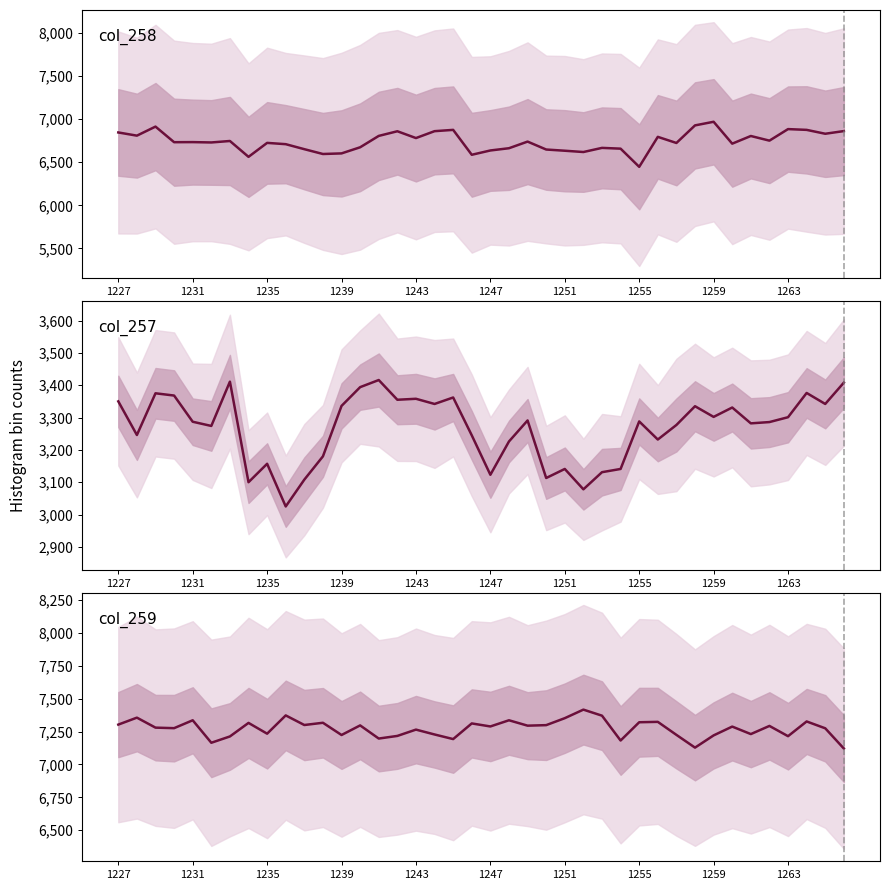

Is the value of col_258 at 1247 greater than the value of col_257 at 1264?

Yes